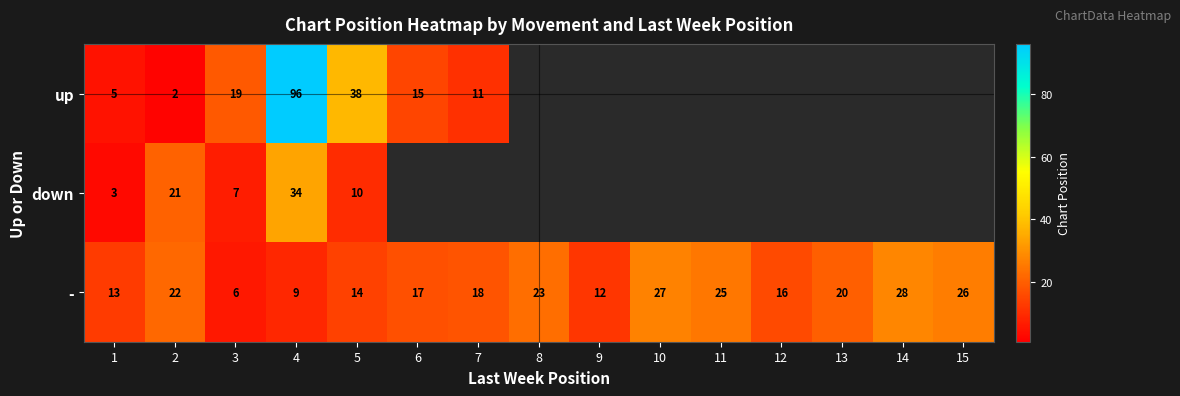

List the labels in order of - value, largest first.

14, 10, 15, 11, 8, 2, 13, 7, 6, 12, 5, 1, 9, 4, 3